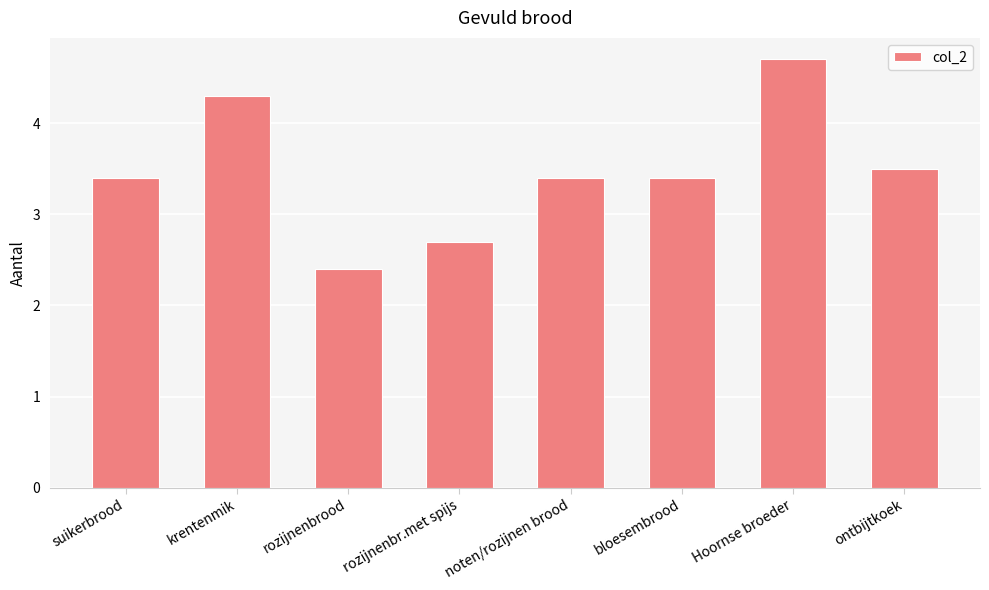

Which category has the lowest value across all series?

rozijnenbrood